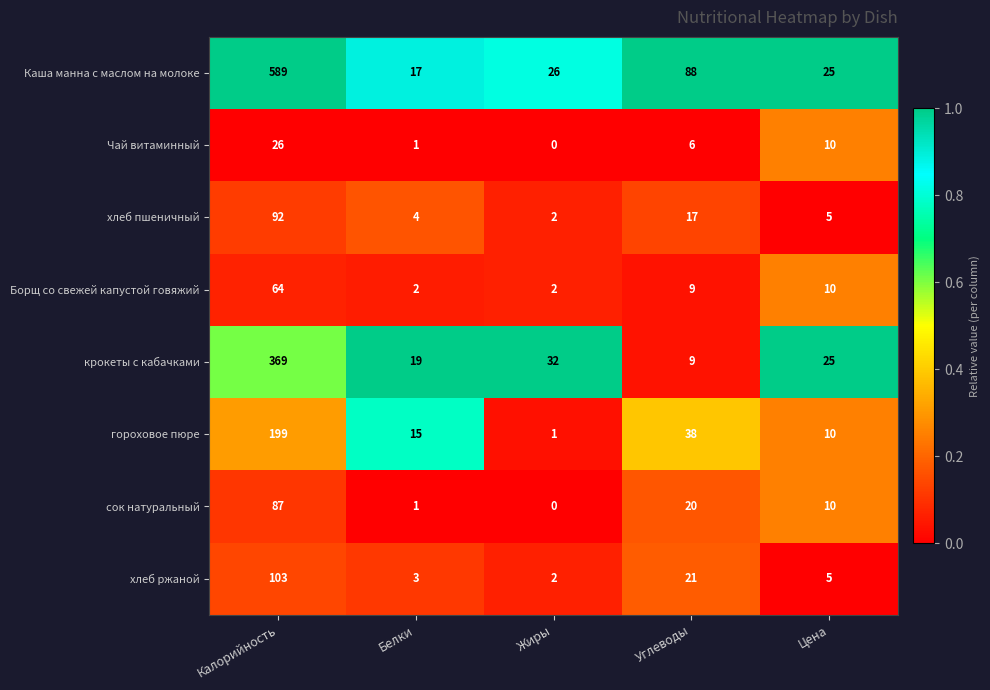

The Каша манна с маслом на молоке series shows 17 at Белки. True or false?

True